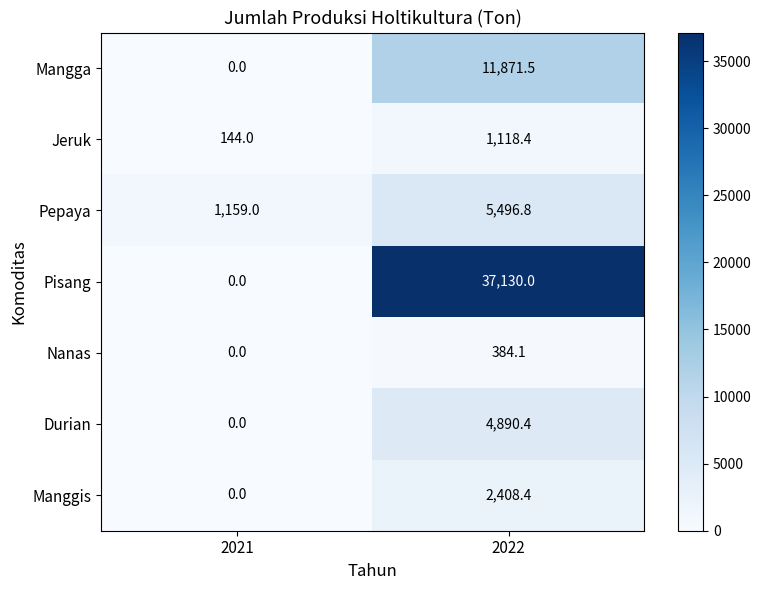

True or false: Durian has a value of -2796.9 at 2021.

False